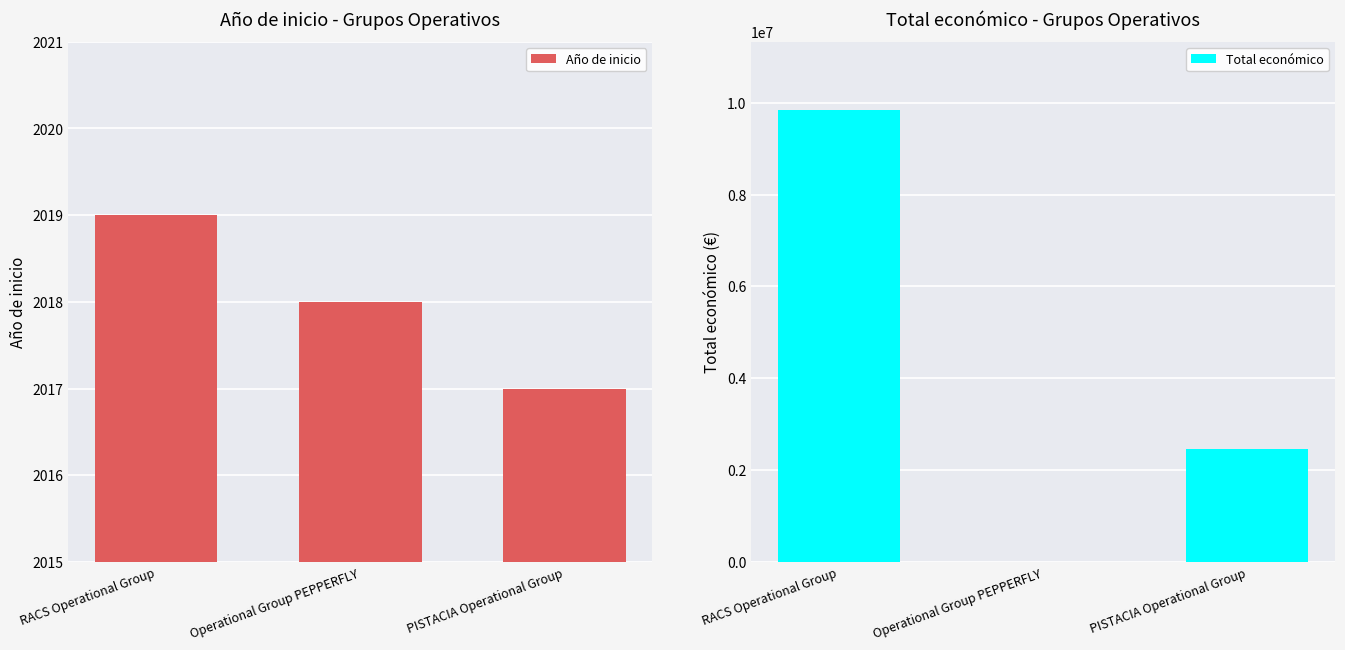

Where does the Año de inicio series first go above 2018?

RACS Operational Group